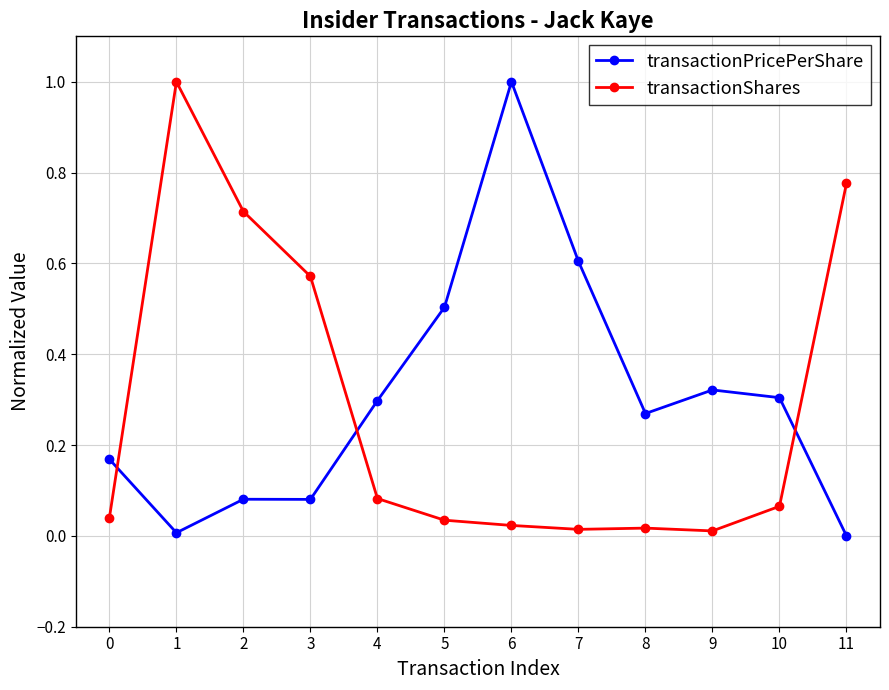

At 11, list the series in order from smallest to largest.

transactionPricePerShare, transactionShares